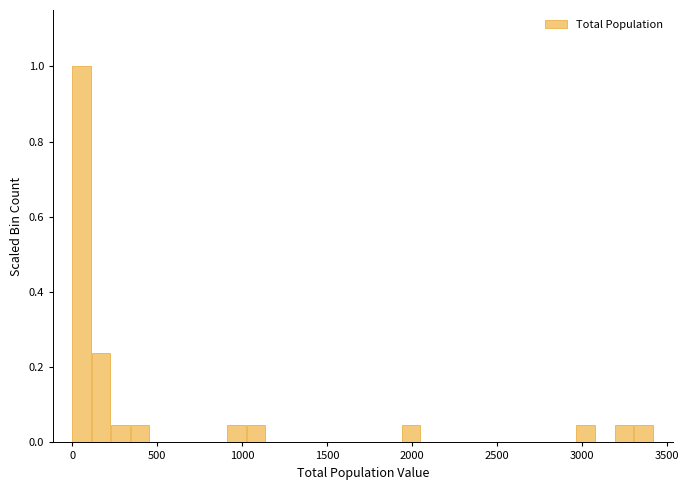

Read against the x-axis, roughly where is the centre of the tallest bar?

50